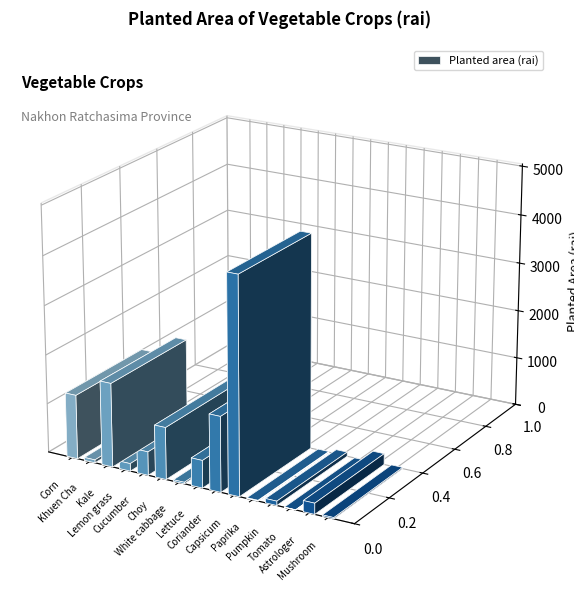

Reading left to right, what are all the values shown in this chart?

1307.0	60.0	1709.0	154.0	480.5	1059.0	30.0	561.0	1529.5	4386.5	14.0	87.0	2.0	223.5	25.2